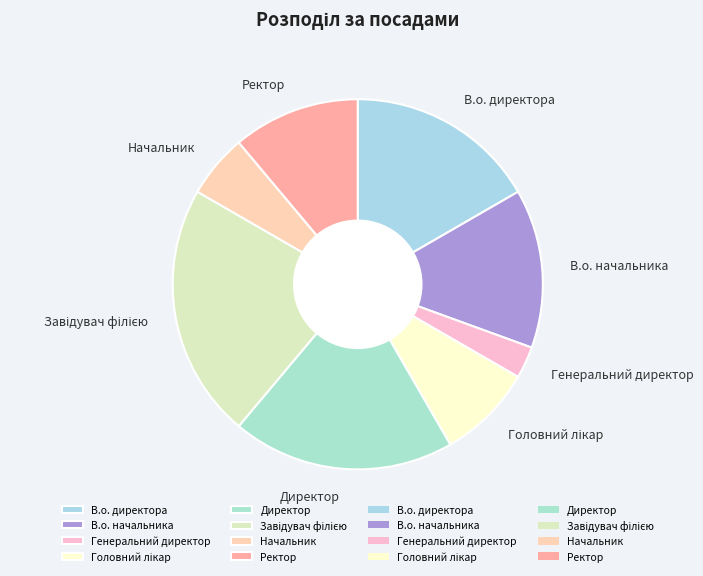

Is it true that В.о. начальника is 14% of the pie?

True